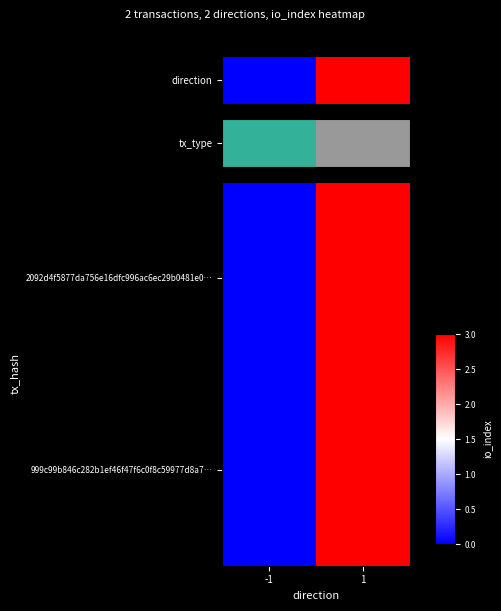

Reading left to right, what are all the values shown in this chart?

2092d4f5877da756e16dfc996ac6ec29b0481e0…: -1=0	1=3
999c99b846c282b1ef46f47f6c0f8c59977d8a7…: -1=0	1=3